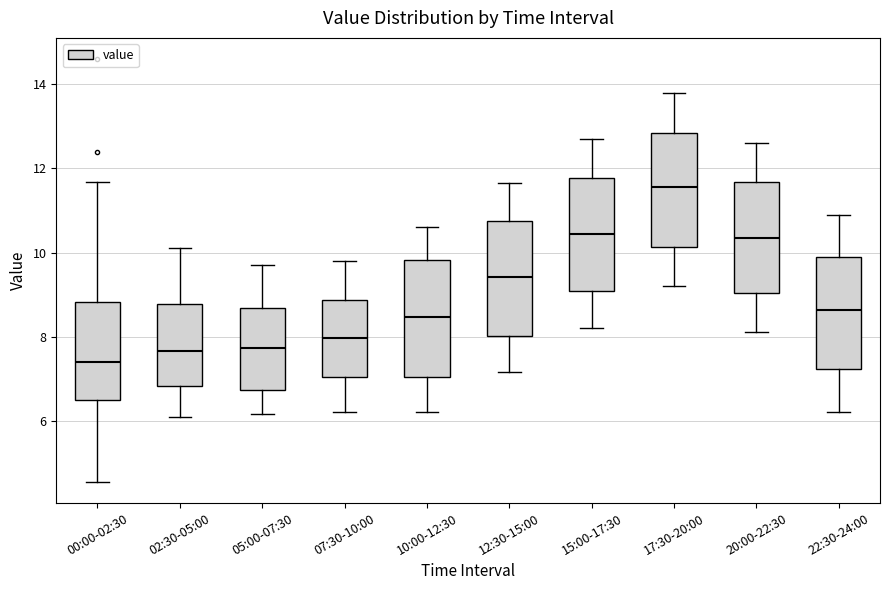

Reading left to right, transcribe this box plot: for each box, give where its median line is, the range the box spans, and where its two whiskers end, as read against the y-axis. The values are not printed on the chart, so give them approximately, as read against the axis.

00:00-02:30: median 7.4, box 6.6 to 8.8, whiskers 4.6 to 11.6
02:30-05:00: median 7.6, box 6.8 to 8.8, whiskers 6.2 to 10.2
05:00-07:30: median 7.8, box 6.8 to 8.6, whiskers 6.2 to 9.8
07:30-10:00: median 8.0, box 7.0 to 8.8, whiskers 6.2 to 9.8
10:00-12:30: median 8.4, box 7.0 to 9.8, whiskers 6.2 to 10.6
12:30-15:00: median 9.4, box 8.0 to 10.8, whiskers 7.2 to 11.6
15:00-17:30: median 10.4, box 9.0 to 11.8, whiskers 8.2 to 12.8
17:30-20:00: median 11.6, box 10.2 to 12.8, whiskers 9.2 to 13.8
20:00-22:30: median 10.4, box 9.0 to 11.6, whiskers 8.2 to 12.6
22:30-24:00: median 8.6, box 7.2 to 10.0, whiskers 6.2 to 11.0